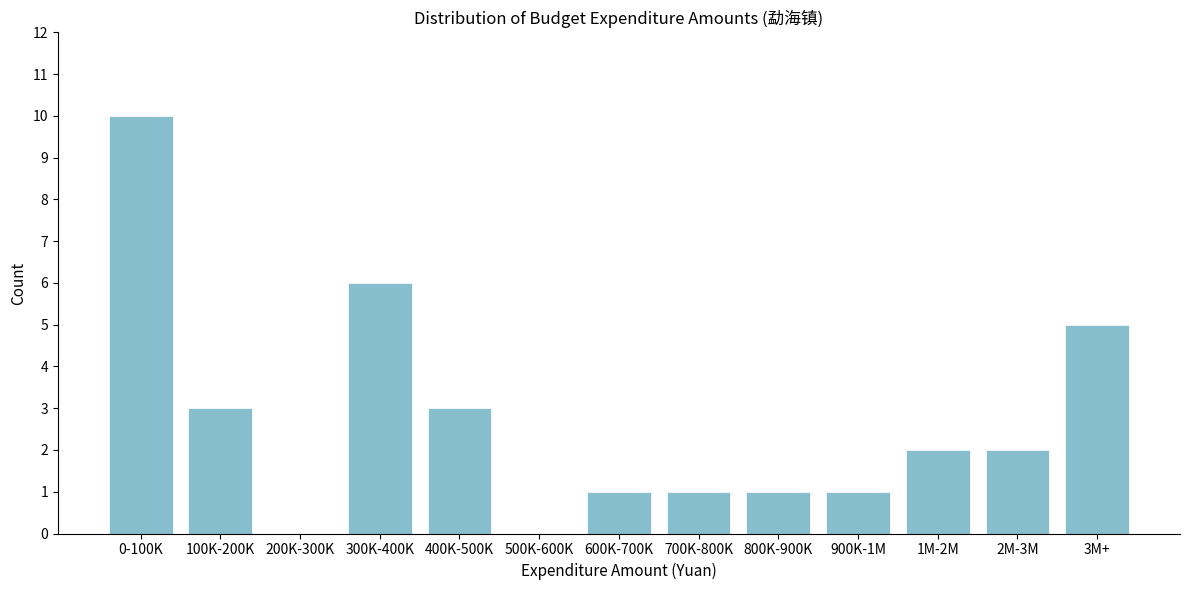

Reading left to right, list all the values displayed in this chart.

0-100K=10	100K-200K=3	200K-300K=0	300K-400K=6	400K-500K=3	500K-600K=0	600K-700K=1	700K-800K=1	800K-900K=1	900K-1M=1	1M-2M=2	2M-3M=2	3M+=5